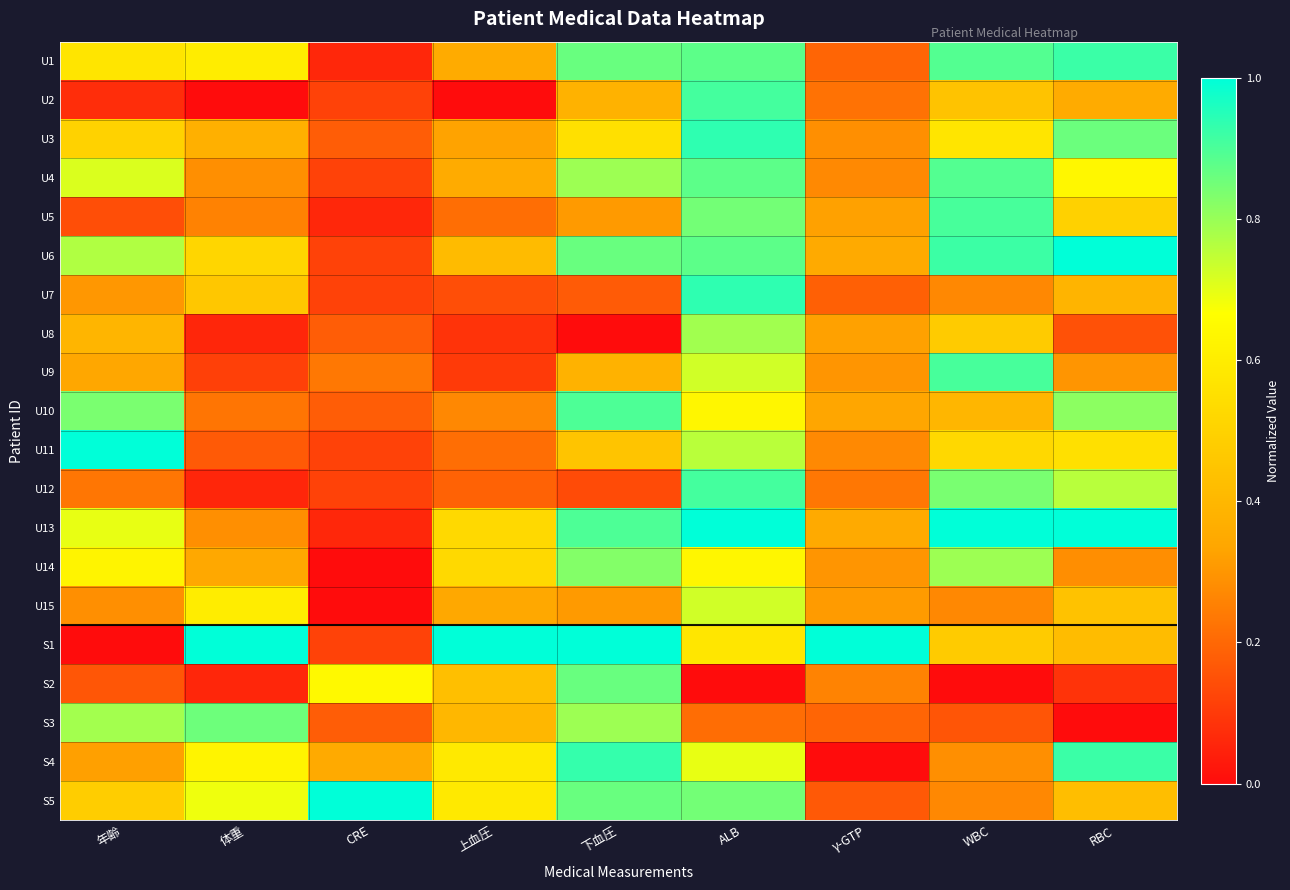

Reading left to right, transcribe all the data shown in this chart.

U1: 年齢=0.6	体重=0.6	CRE=0.1	上血圧=0.4	下血圧=0.9	ALB=0.9	γ-GTP=0.2	WBC=0.9	RBC=0.9
U2: 年齢=0.1	体重=0.0	CRE=0.1	上血圧=0.0	下血圧=0.4	ALB=0.9	γ-GTP=0.2	WBC=0.4	RBC=0.4
U3: 年齢=0.5	体重=0.4	CRE=0.2	上血圧=0.3	下血圧=0.6	ALB=0.9	γ-GTP=0.3	WBC=0.6	RBC=0.9
U4: 年齢=0.7	体重=0.3	CRE=0.1	上血圧=0.4	下血圧=0.8	ALB=0.9	γ-GTP=0.3	WBC=0.9	RBC=0.6
U5: 年齢=0.1	体重=0.3	CRE=0.1	上血圧=0.2	下血圧=0.3	ALB=0.8	γ-GTP=0.3	WBC=0.9	RBC=0.5
U6: 年齢=0.8	体重=0.5	CRE=0.1	上血圧=0.4	下血圧=0.9	ALB=0.9	γ-GTP=0.4	WBC=0.9	RBC=1.0
U7: 年齢=0.3	体重=0.5	CRE=0.1	上血圧=0.1	下血圧=0.2	ALB=0.9	γ-GTP=0.2	WBC=0.3	RBC=0.4
U8: 年齢=0.4	体重=0.1	CRE=0.2	上血圧=0.1	下血圧=0.0	ALB=0.8	γ-GTP=0.3	WBC=0.5	RBC=0.1
U9: 年齢=0.3	体重=0.1	CRE=0.2	上血圧=0.1	下血圧=0.4	ALB=0.7	γ-GTP=0.3	WBC=0.9	RBC=0.3
U10: 年齢=0.8	体重=0.2	CRE=0.2	上血圧=0.3	下血圧=0.9	ALB=0.6	γ-GTP=0.3	WBC=0.4	RBC=0.8
U11: 年齢=1.0	体重=0.2	CRE=0.1	上血圧=0.2	下血圧=0.4	ALB=0.8	γ-GTP=0.3	WBC=0.5	RBC=0.6
U12: 年齢=0.2	体重=0.1	CRE=0.1	上血圧=0.2	下血圧=0.1	ALB=0.9	γ-GTP=0.2	WBC=0.8	RBC=0.8
U13: 年齢=0.7	体重=0.3	CRE=0.1	上血圧=0.5	下血圧=0.9	ALB=1.0	γ-GTP=0.4	WBC=1.0	RBC=1.0
U14: 年齢=0.6	体重=0.3	CRE=0.0	上血圧=0.5	下血圧=0.8	ALB=0.6	γ-GTP=0.3	WBC=0.8	RBC=0.3
U15: 年齢=0.3	体重=0.6	CRE=0.0	上血圧=0.3	下血圧=0.3	ALB=0.7	γ-GTP=0.3	WBC=0.3	RBC=0.4
S1: 年齢=0.0	体重=1.0	CRE=0.1	上血圧=1.0	下血圧=1.0	ALB=0.6	γ-GTP=1.0	WBC=0.5	RBC=0.4
S2: 年齢=0.2	体重=0.1	CRE=0.6	上血圧=0.4	下血圧=0.9	ALB=0.0	γ-GTP=0.3	WBC=0.0	RBC=0.1
S3: 年齢=0.8	体重=0.9	CRE=0.2	上血圧=0.4	下血圧=0.8	ALB=0.2	γ-GTP=0.2	WBC=0.2	RBC=0.0
S4: 年齢=0.3	体重=0.6	CRE=0.4	上血圧=0.6	下血圧=0.9	ALB=0.7	γ-GTP=0.0	WBC=0.3	RBC=0.9
S5: 年齢=0.5	体重=0.7	CRE=1.0	上血圧=0.6	下血圧=0.9	ALB=0.8	γ-GTP=0.2	WBC=0.3	RBC=0.4